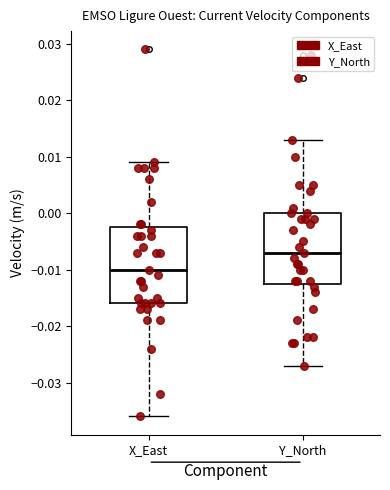

Which box has the lowest median line?

X_East